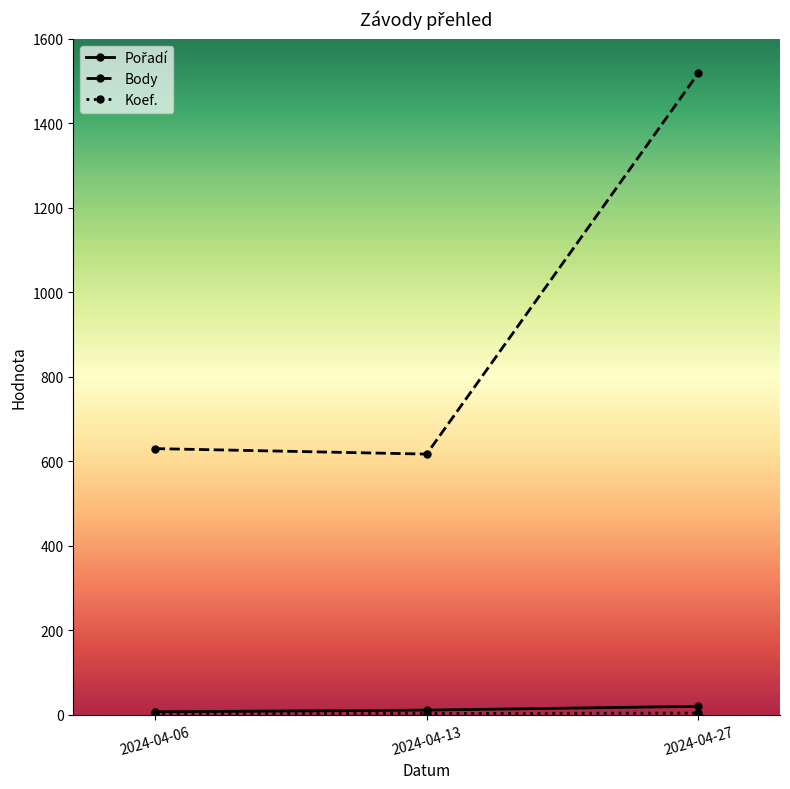

Which category has the highest value across all series?

2024-04-27